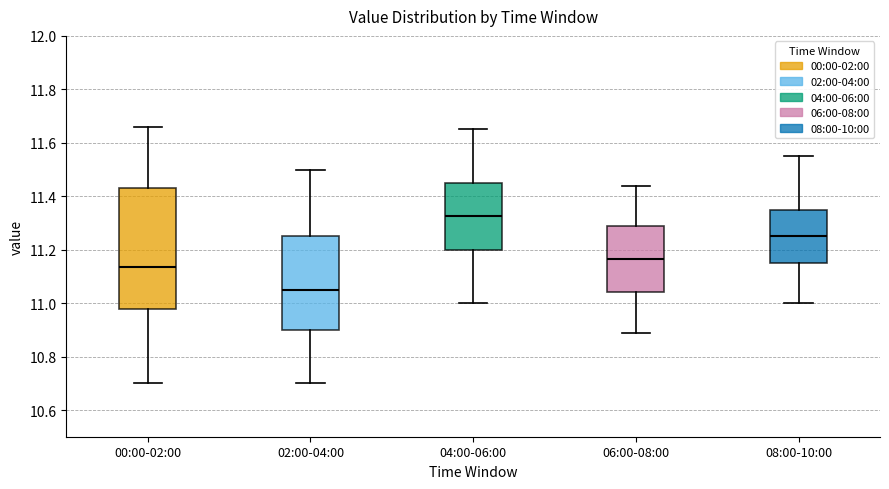

Which box has the highest median line?

04:00-06:00